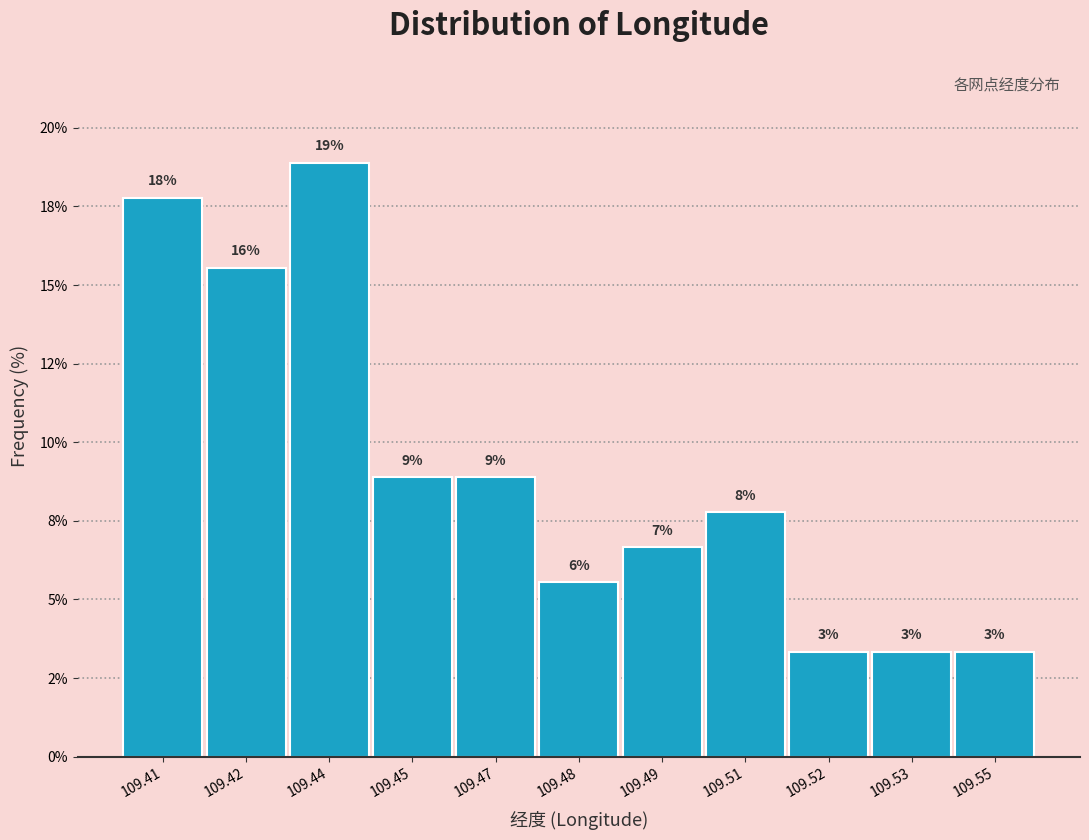

Are the bars horizontal?

No